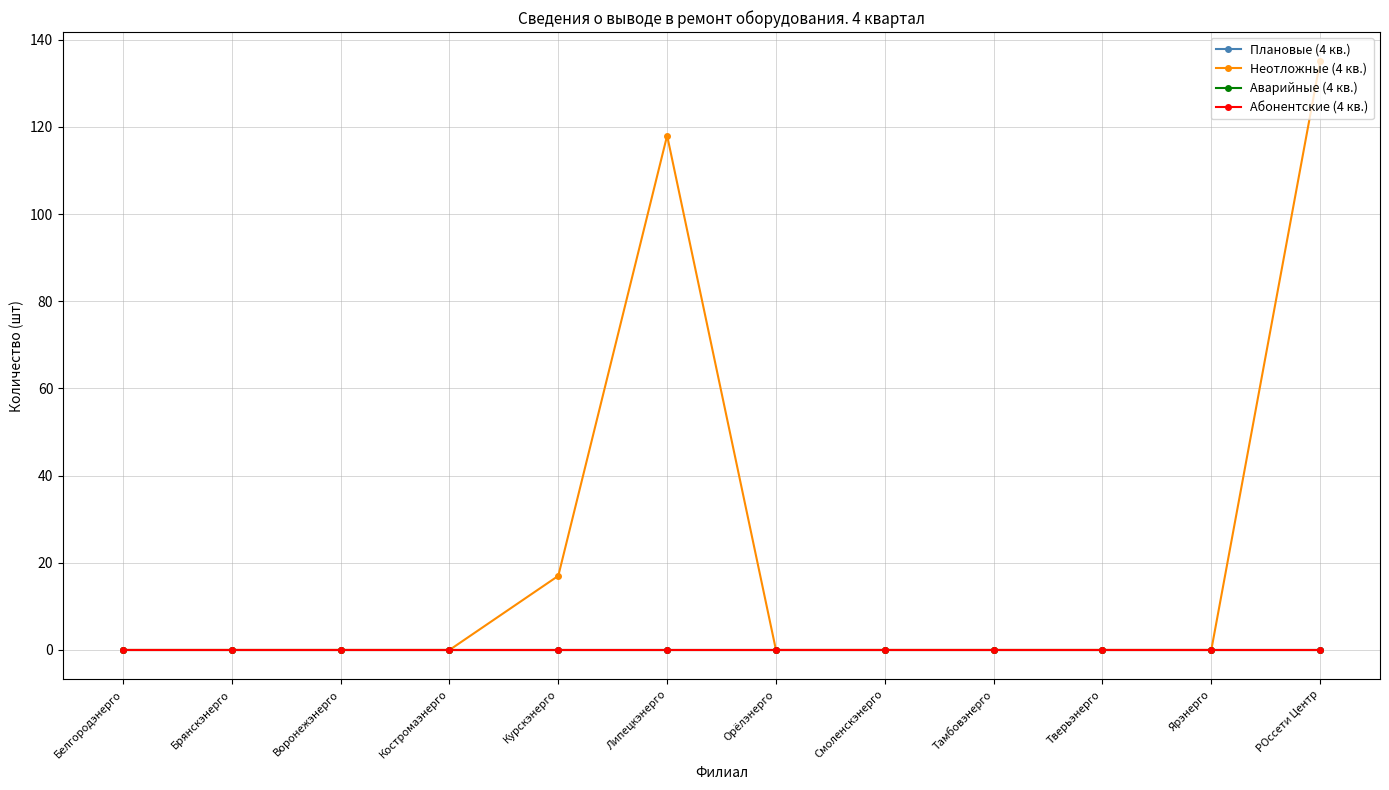

At how many categories does at least one series exceed 84?

2